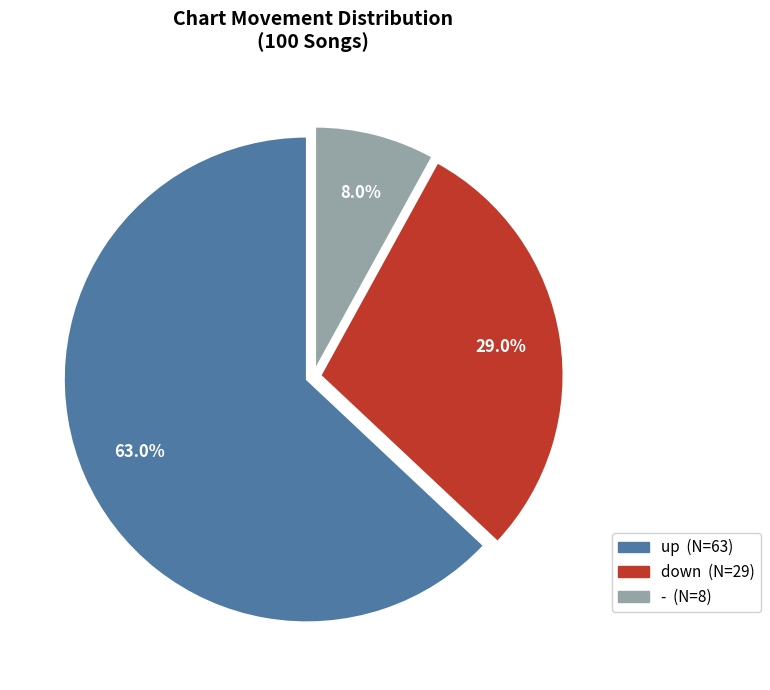

What portion of the pie excludes up?

37.0%